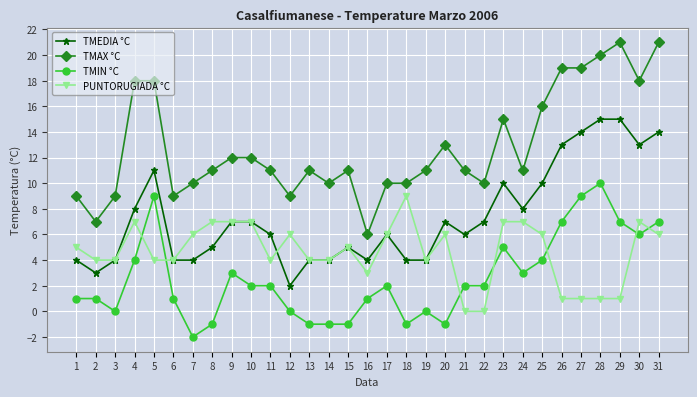

What is the maximum value shown in the chart?

21